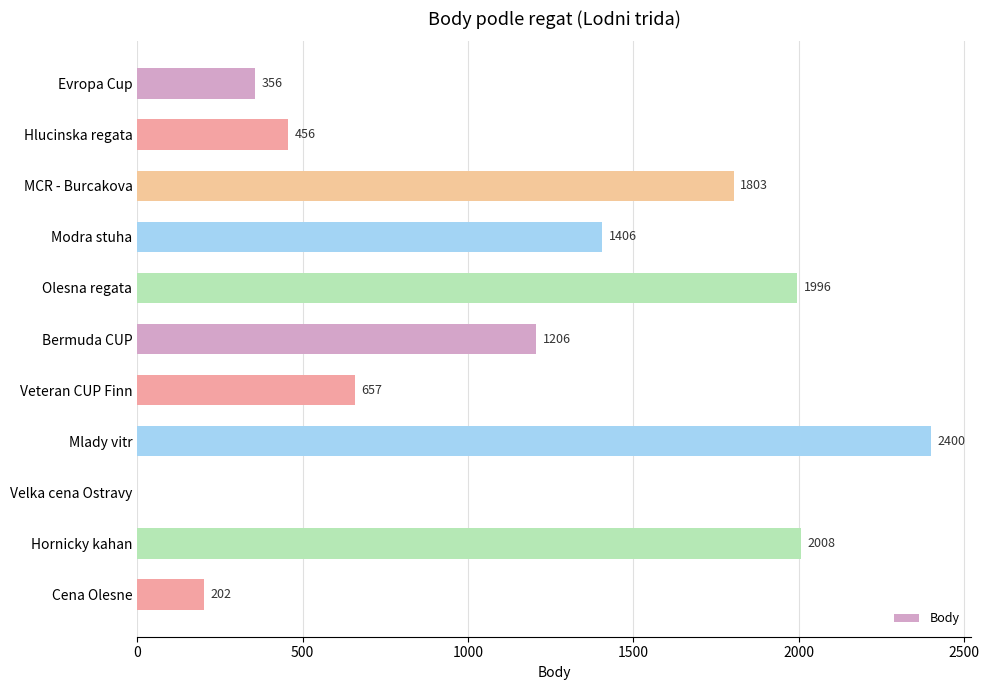

At which category does the chart reach its peak across all series?

Mlady vitr